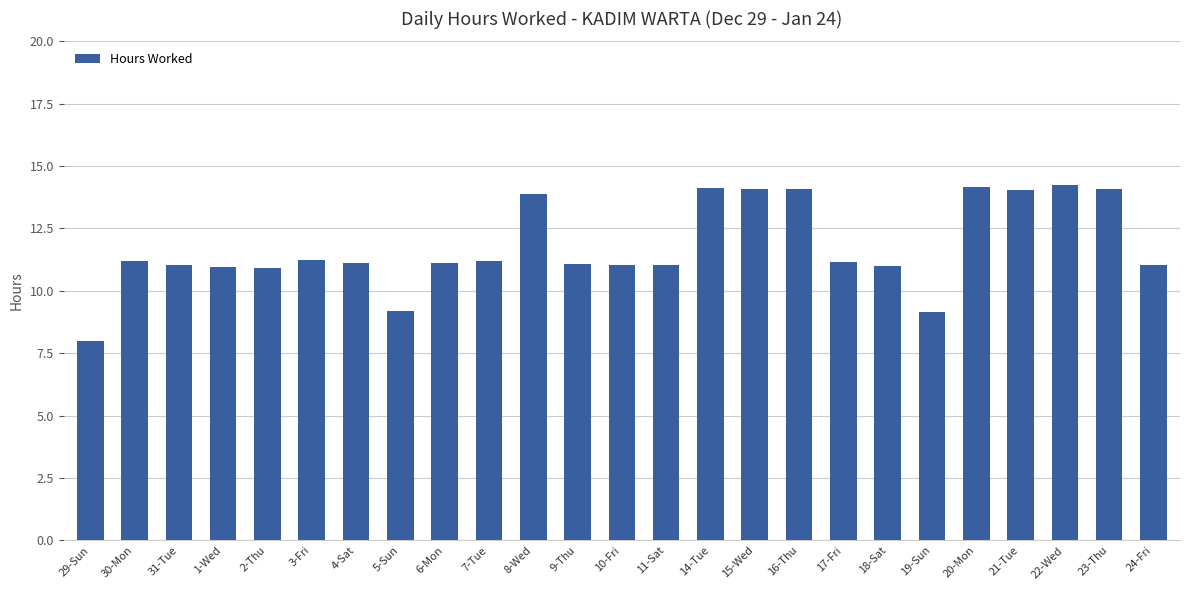

How many categories are shown in the chart?

25